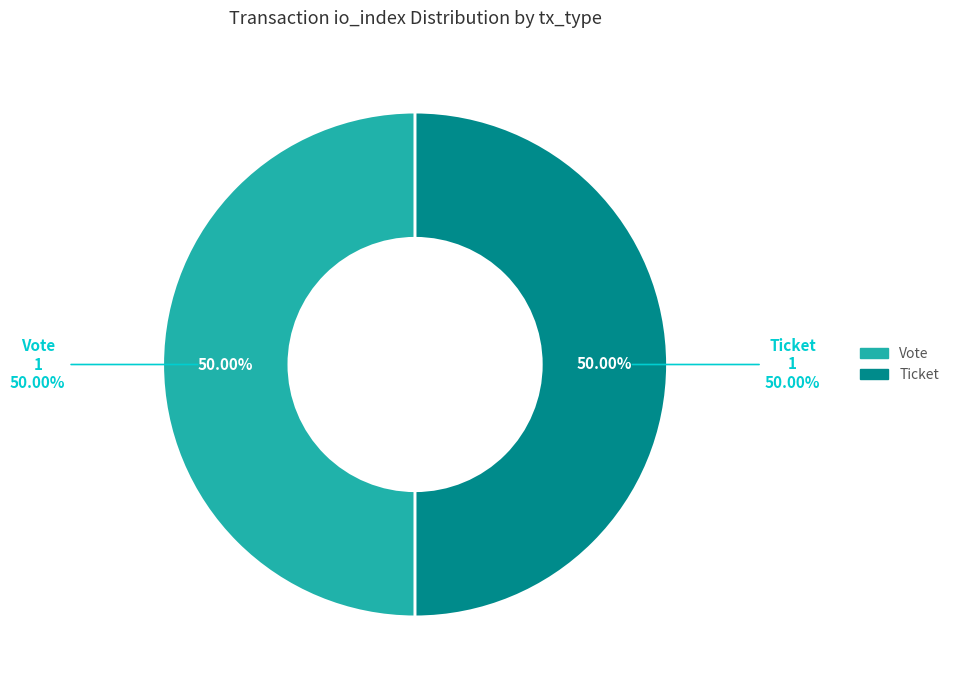

Which has a higher value, Vote (io_index=1) or Ticket (io_index=0)?

Vote (io_index=1)